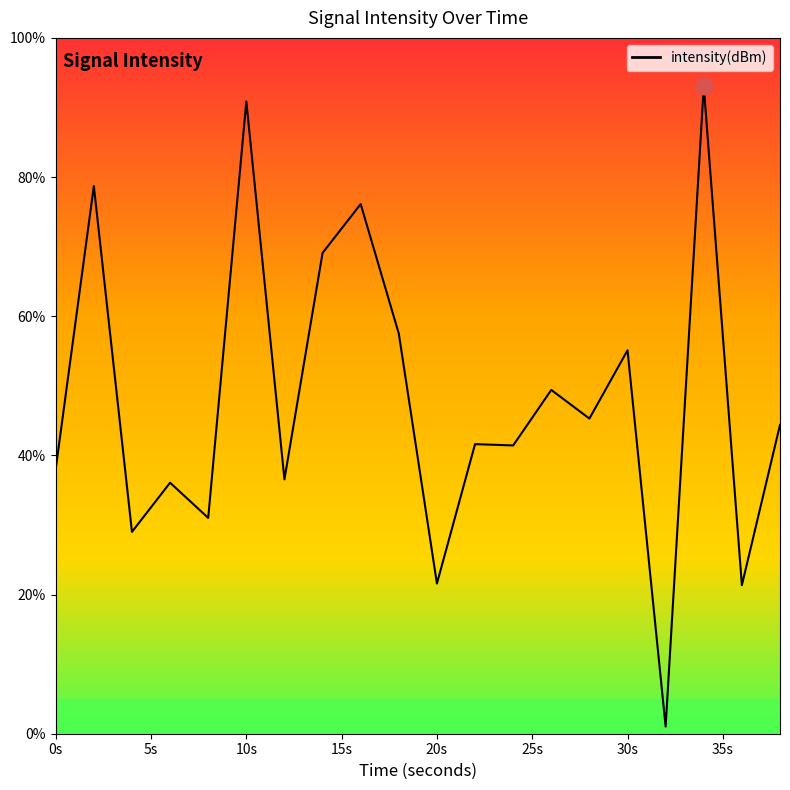

What is the greatest value displayed?

93.1